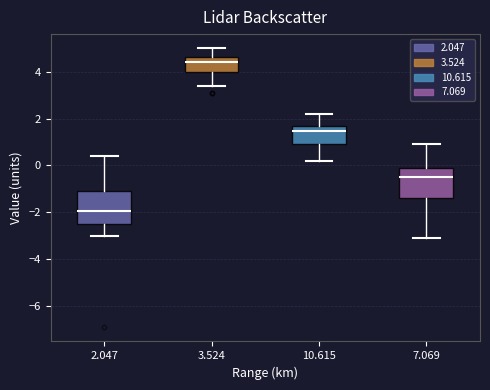

Which box has the highest median line?

3.524